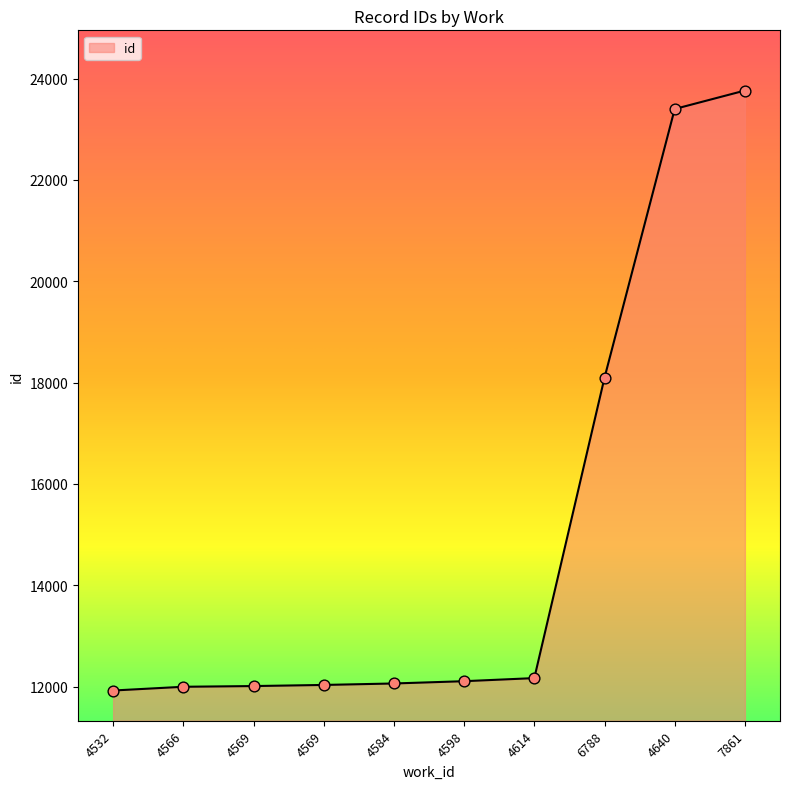

Approximately how many times larger is the value at 6788 compared to 4569?

1.5